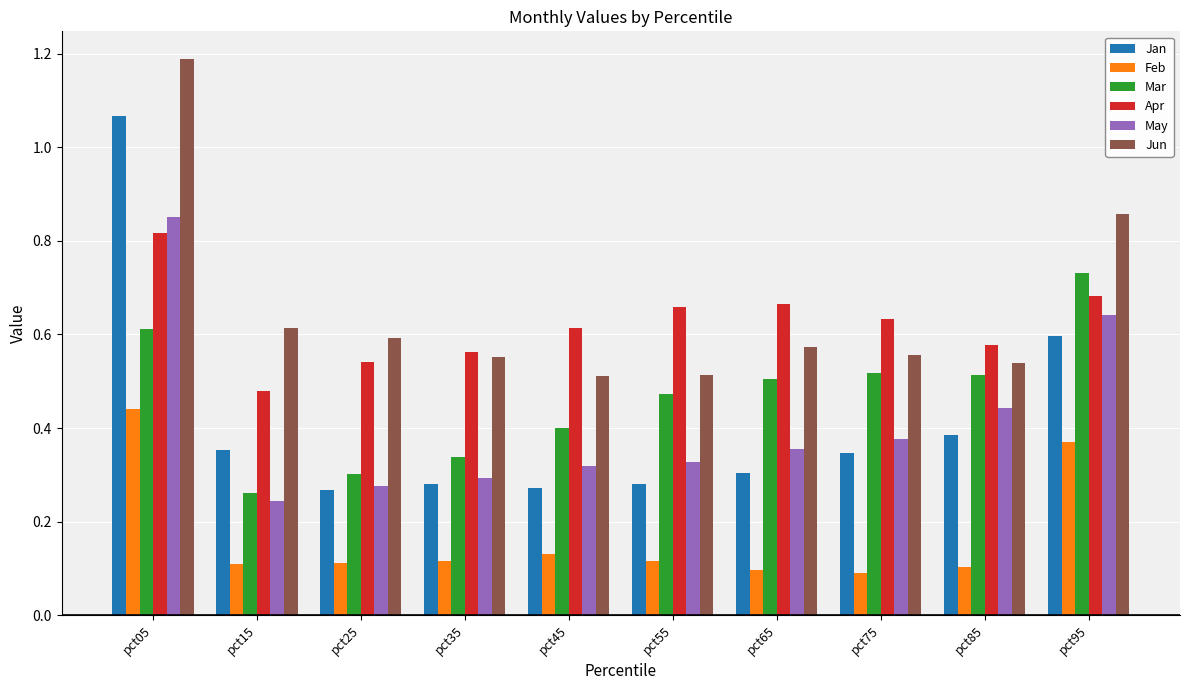

True or false: Jun has a value of 0.9 at pct55.

False